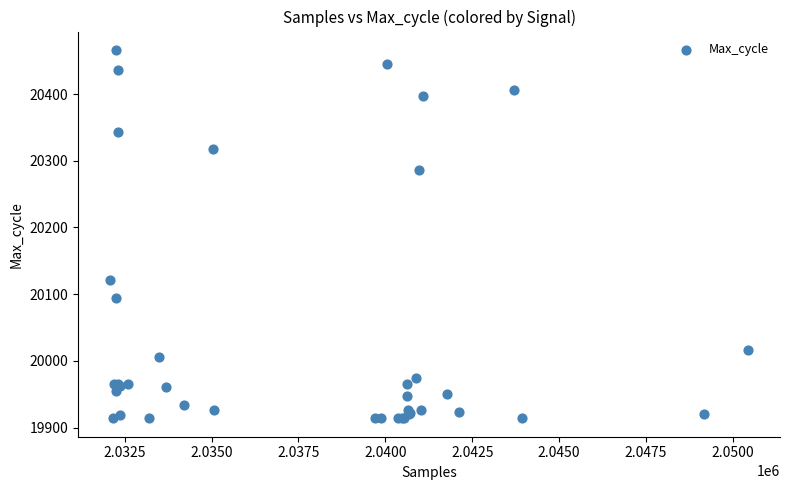

What Y value in the scatter plot is closest to 20190?

20121